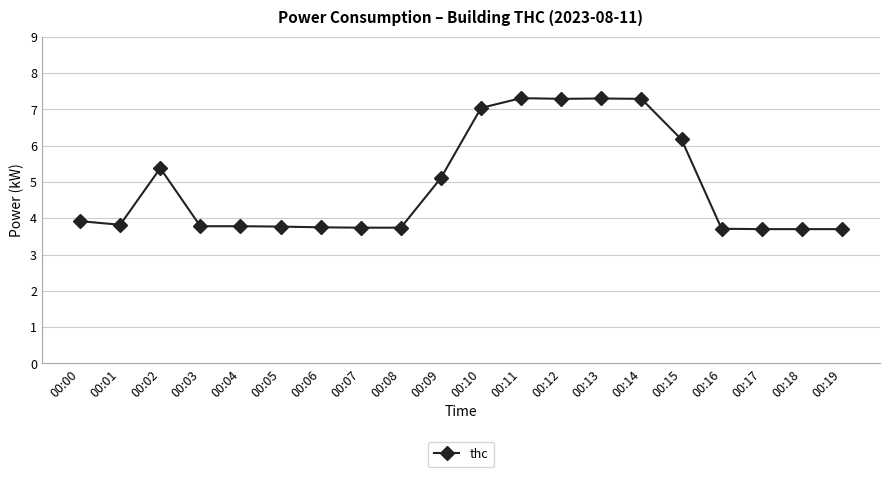

How many lines are shown in the chart?

1